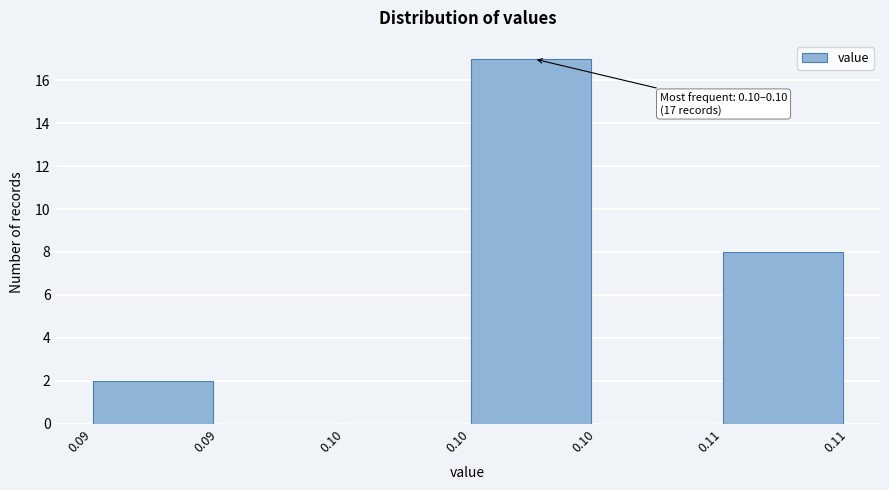

How many data points does each series have?

6